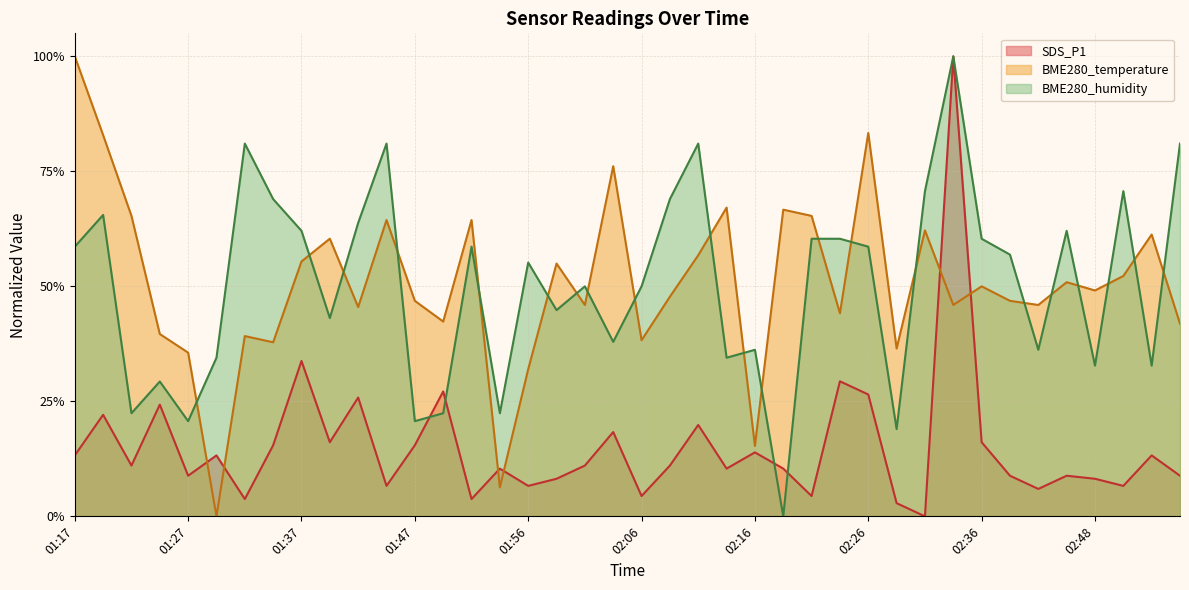

Where do BME280_temperature and SDS_P1 first cross each other?

01:27 and 01:29